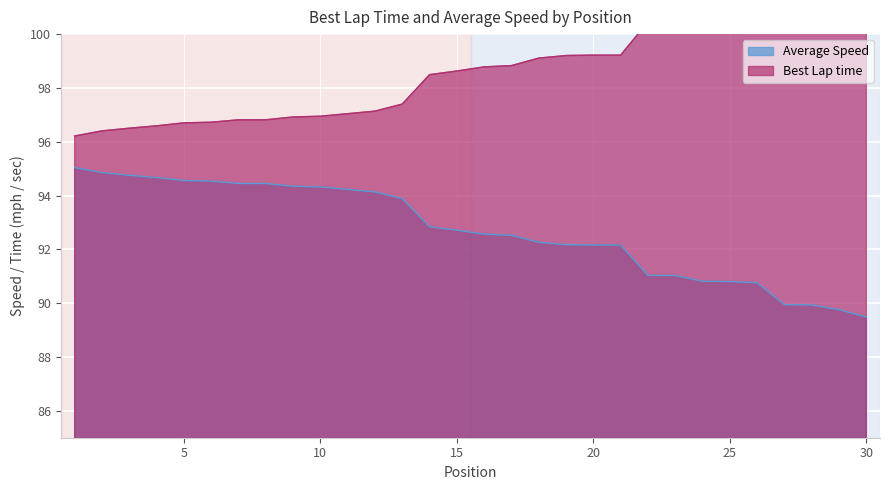

At which category is the sum across all series the highest?

30